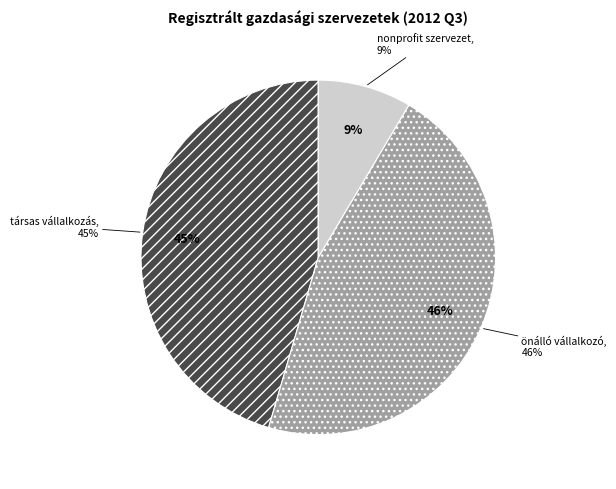

To the nearest percent, what is the combined percentage of önálló vállalkozó and nonprofit szervezet?

55%